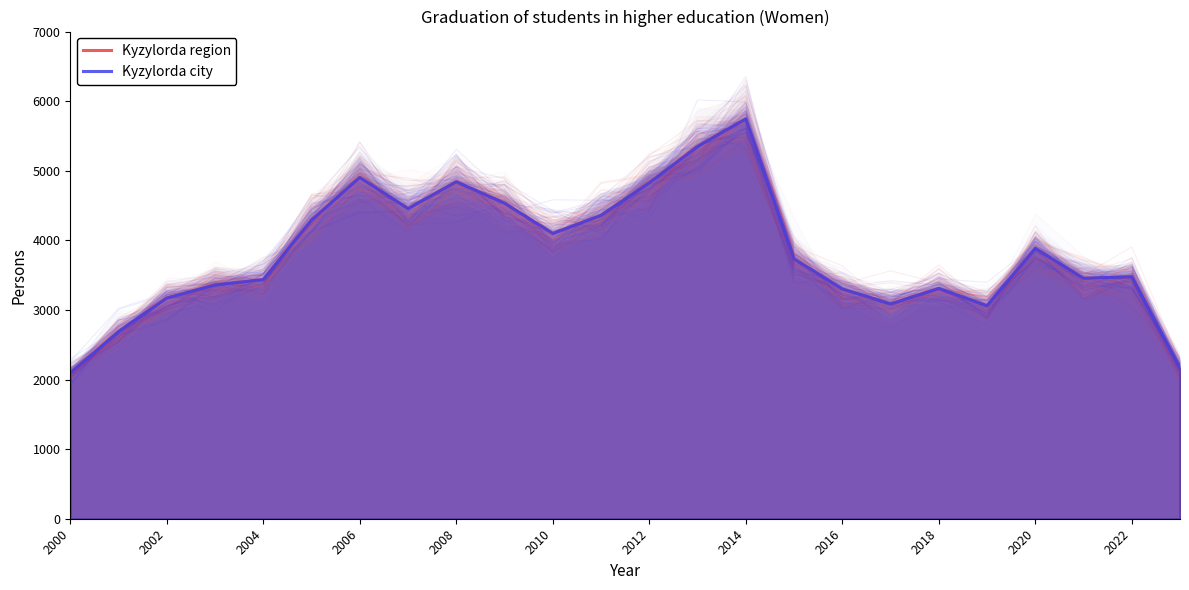

Does the chart have visible grid lines?

No